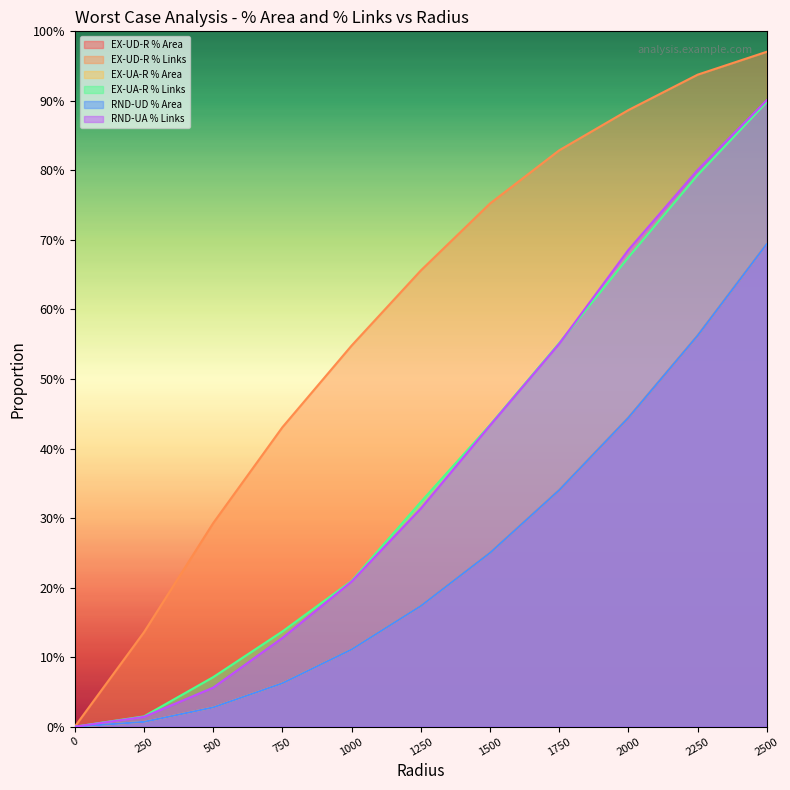

Which series changed the most between 750 and 2250?

RND-UA % Links